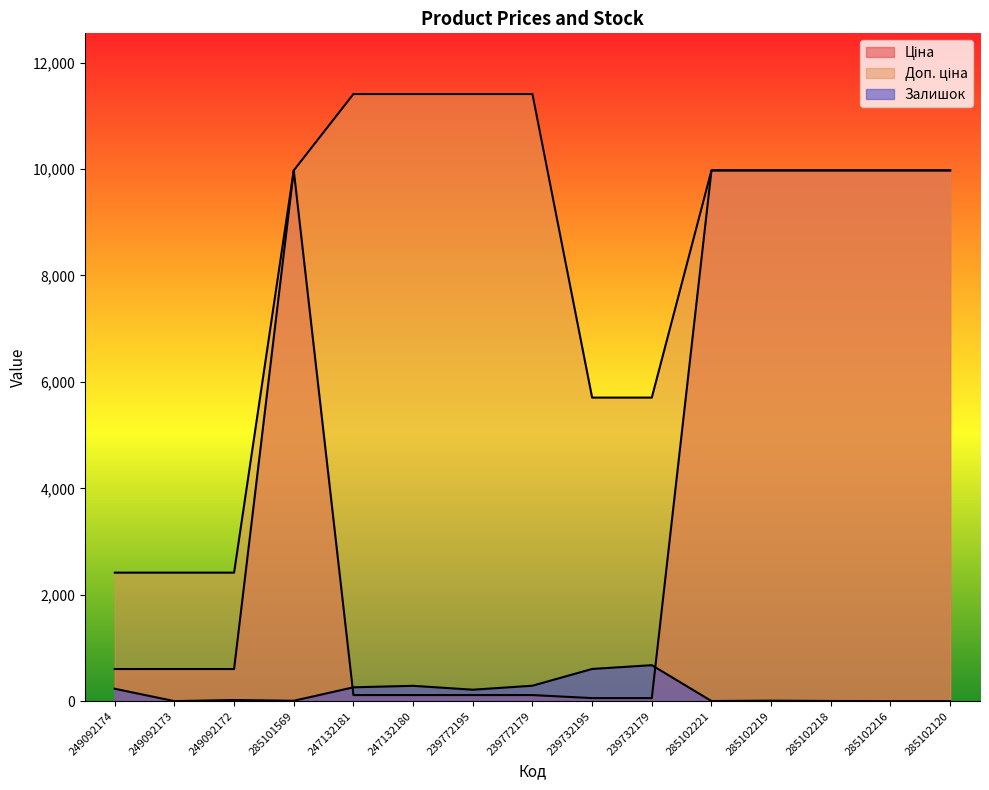

What is the total value across all series at 285102216?

19950.0